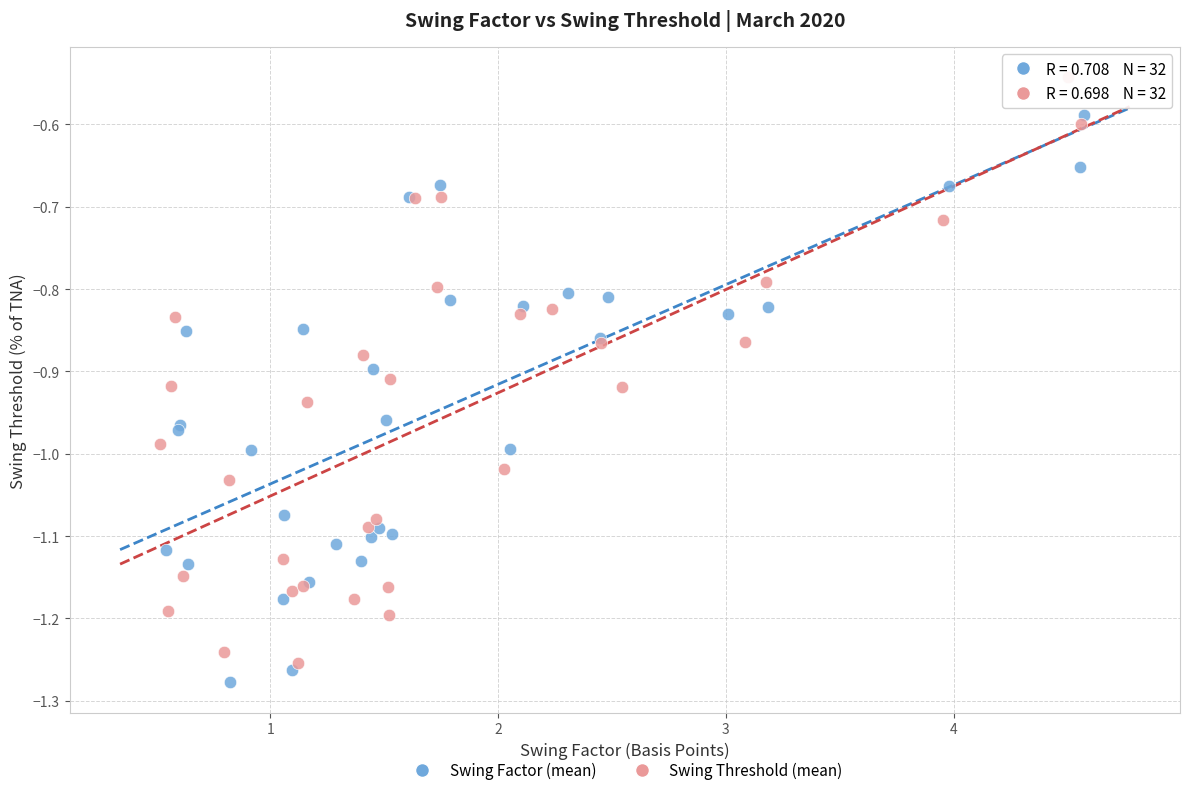

What are all the series names shown in the legend?

Swing Factor (mean), Swing Threshold (mean)